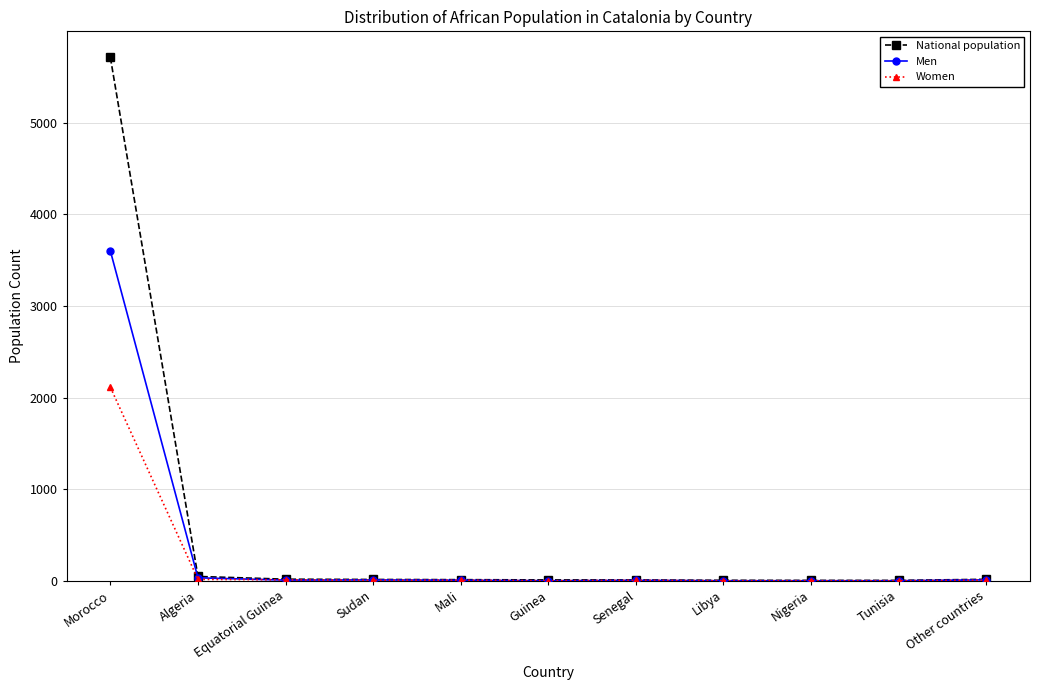

Which series has the largest total across all categories?

National population